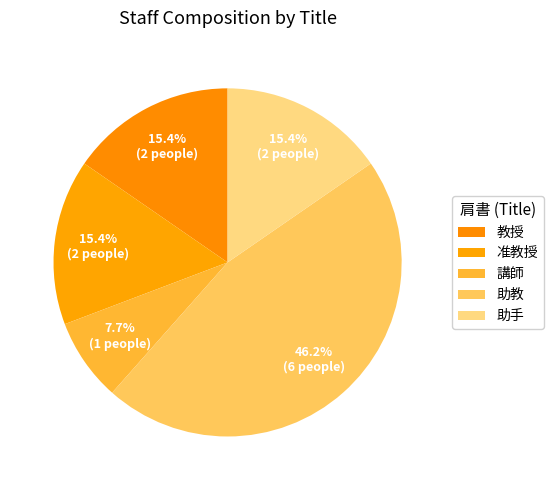

To the nearest percent, what percentage of the pie is 助手?

15%